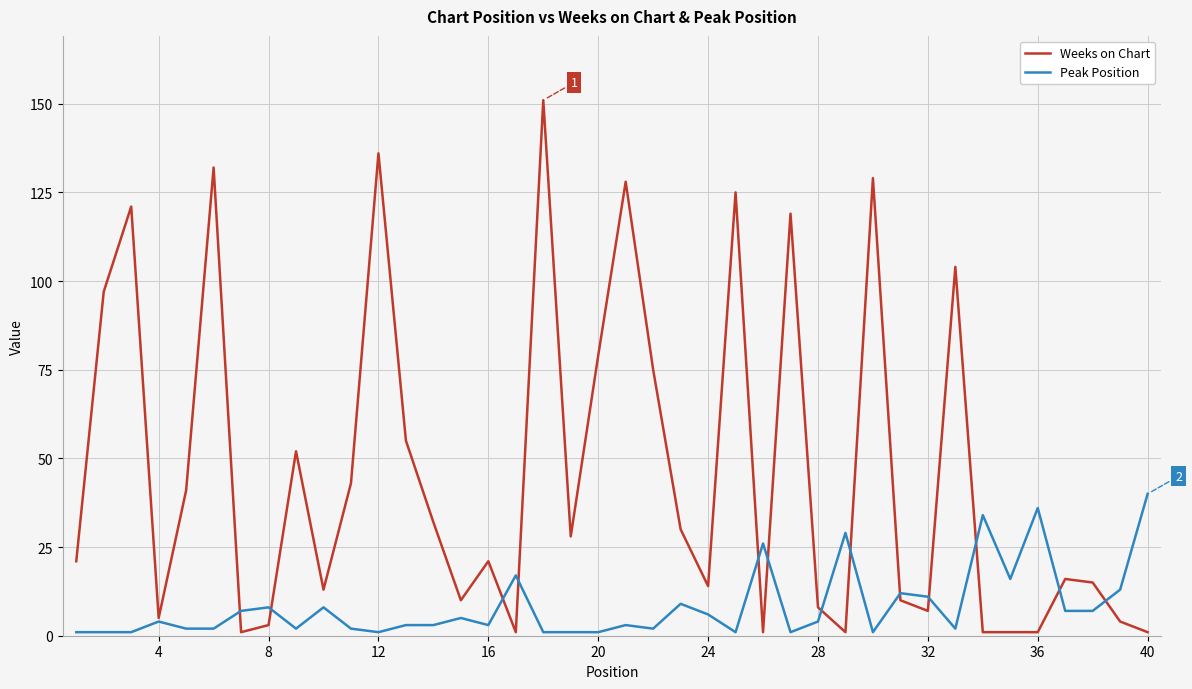

List the series in order of their overall mean, lowest first.

Peak Position, Weeks on Chart